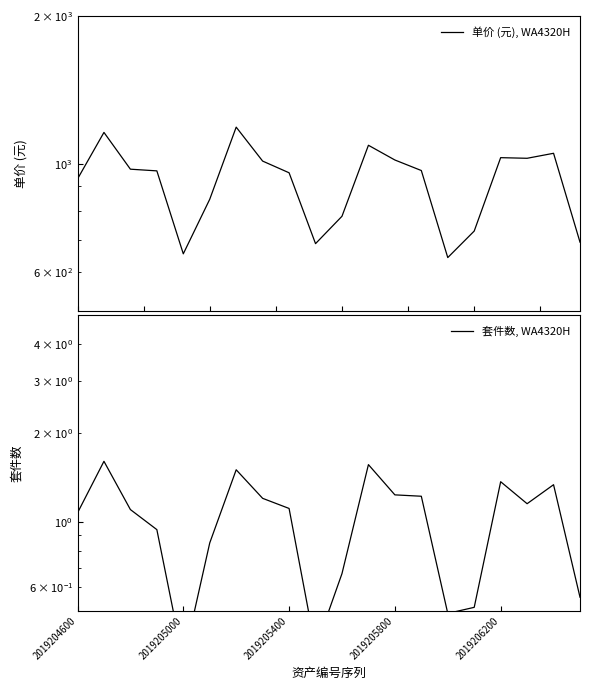

At how many categories does at least one series exceed 232?

20